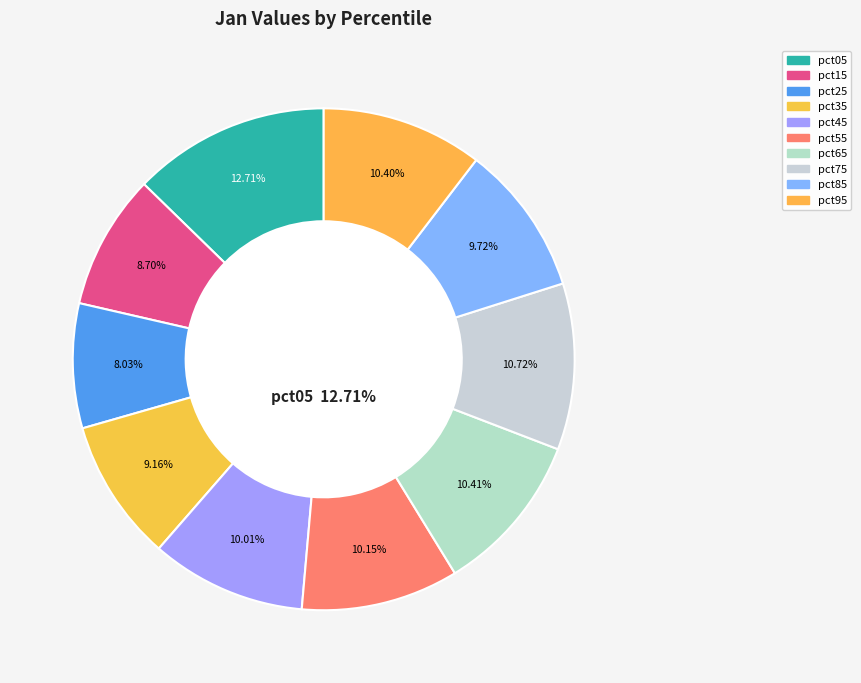

Count the number of slices in the pie.

10